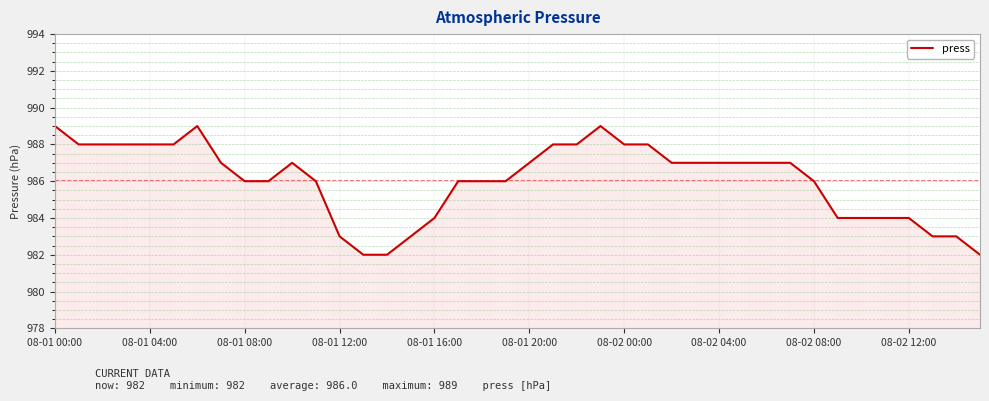

What is the greatest value displayed?

989